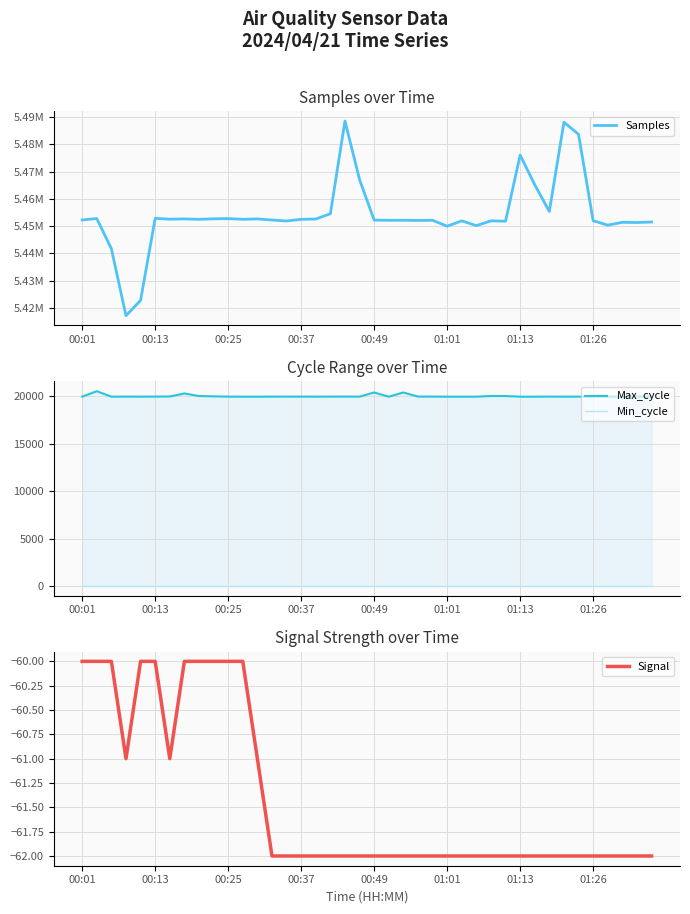

True or false: Min_cycle has more than 2 interior local peaks.

False